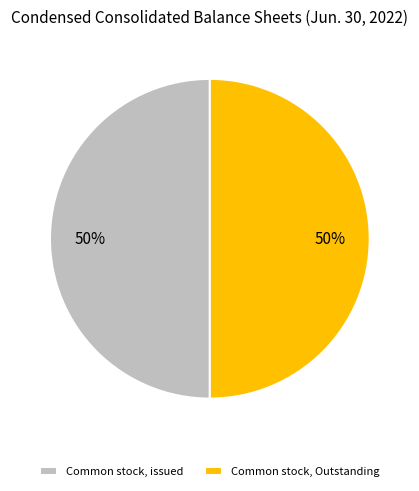

The Common stock, issued slice represents 43% of the pie. True or false?

False